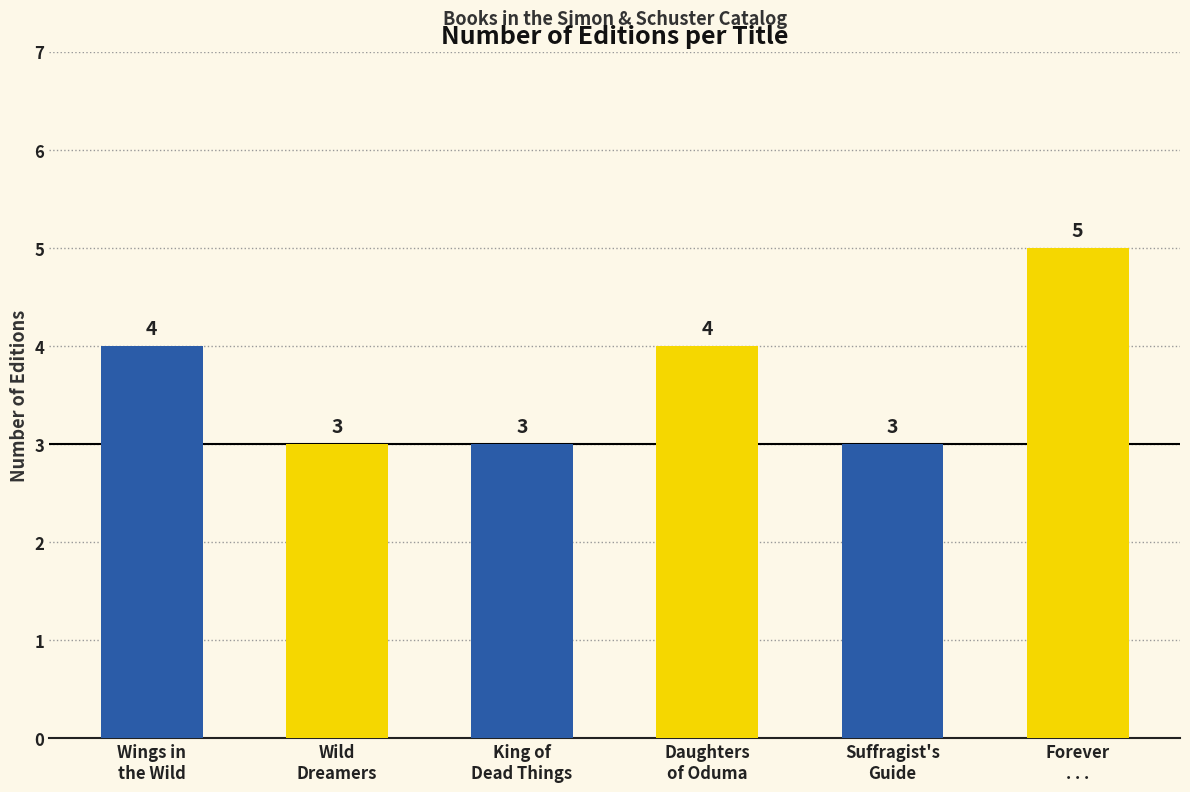

What is the change in value from Wings in
the Wild to Forever
. . .?

+1